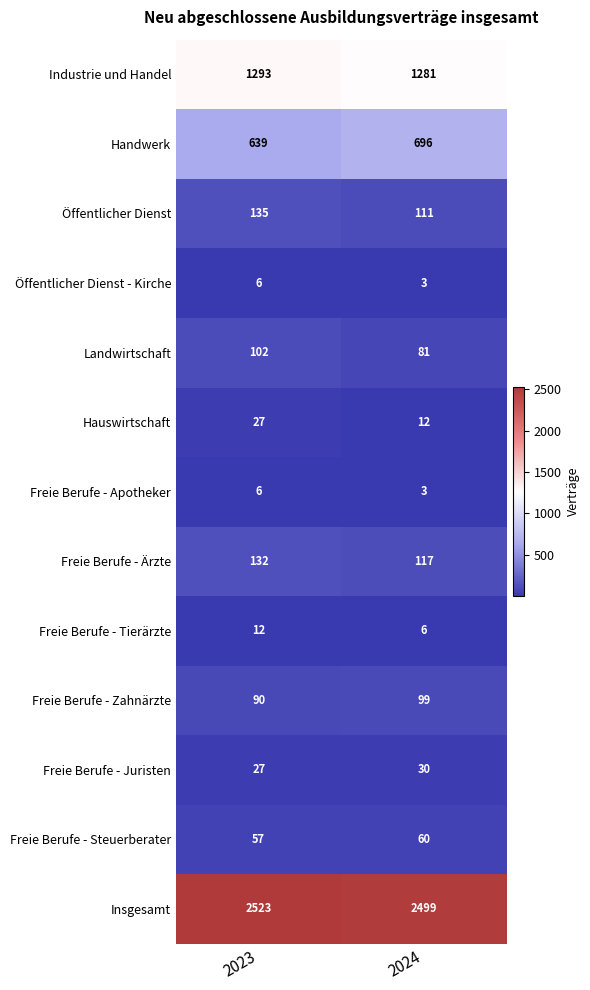

What is the minimum value for Industrie und Handel?

1281